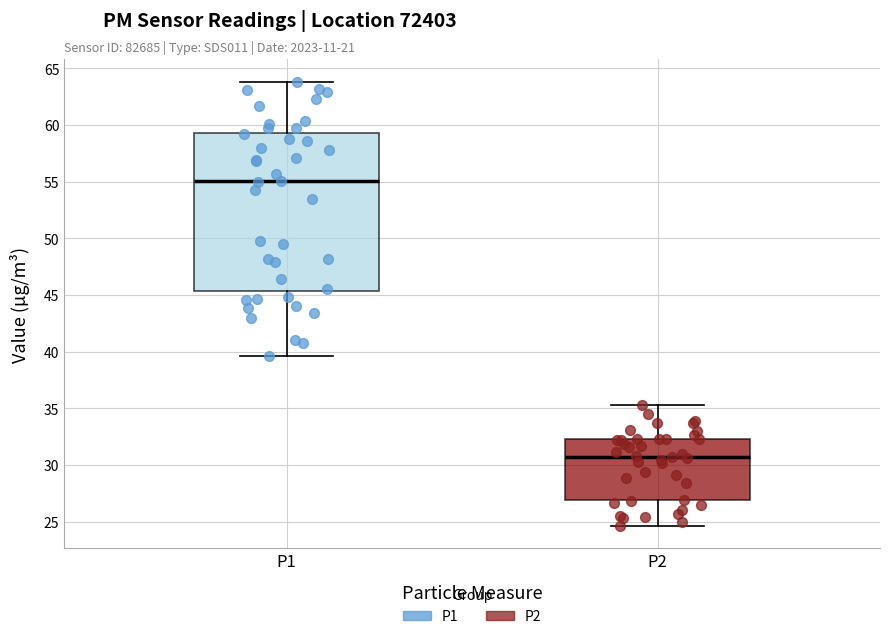

Where is the upper edge of the box for P1 on the y-axis? The values are not printed on the chart, so give them approximately, as read against the axis.

59.5